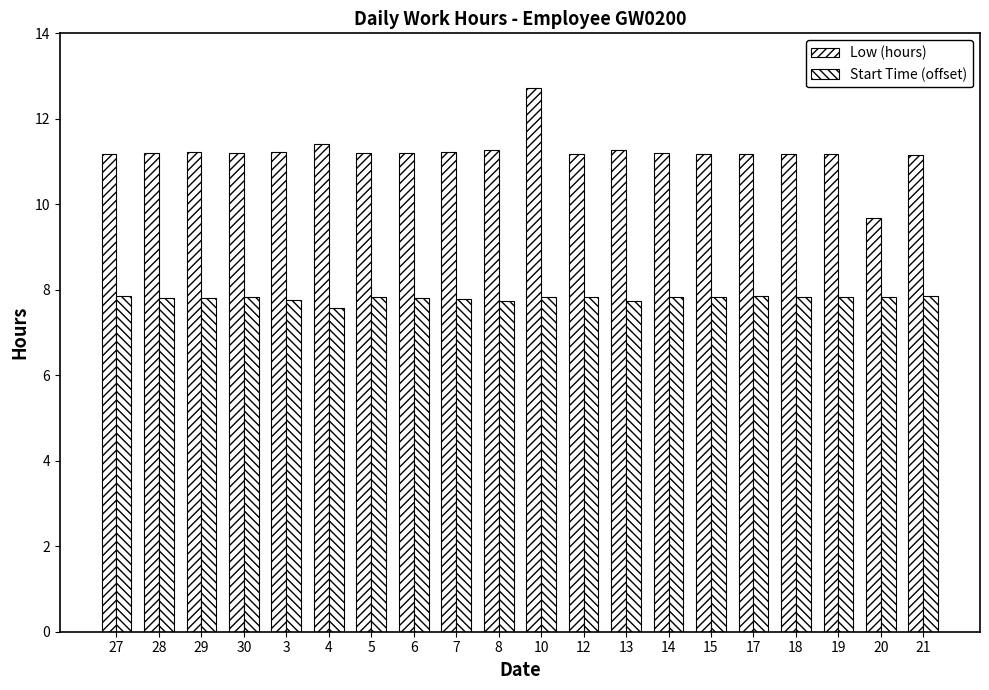

What is the total value across all series at 19?

19.0